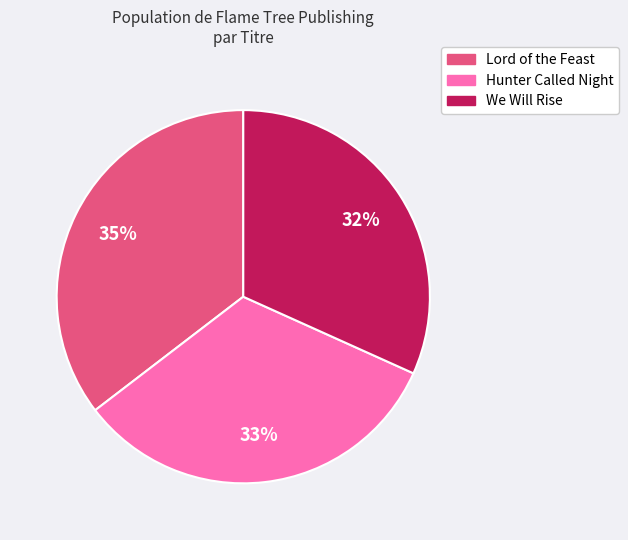

Is there a majority slice in this chart?

No